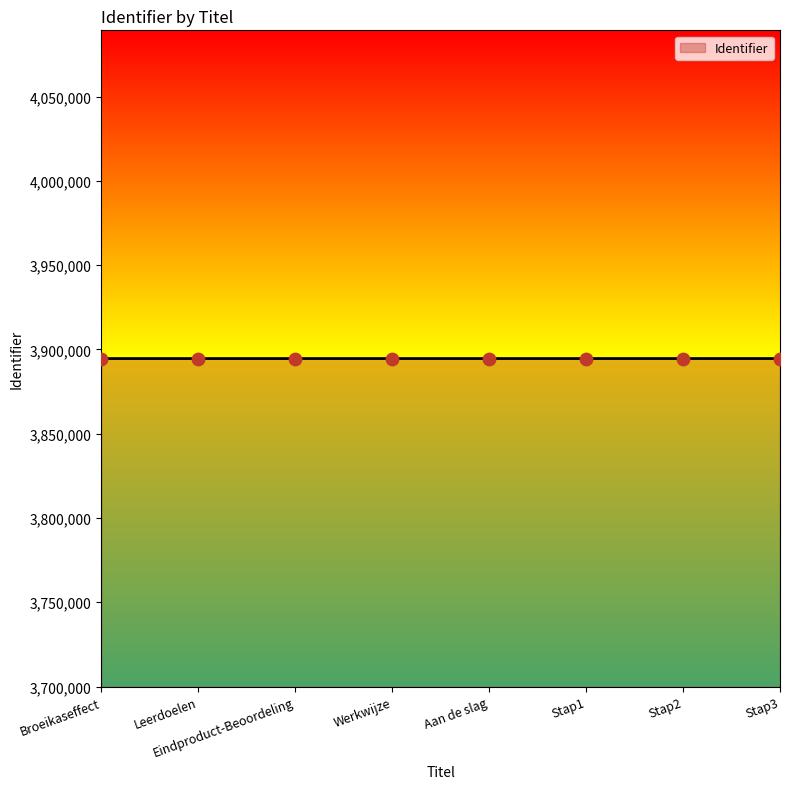

Is it true that the value at Werkwijze is 5781928?

False